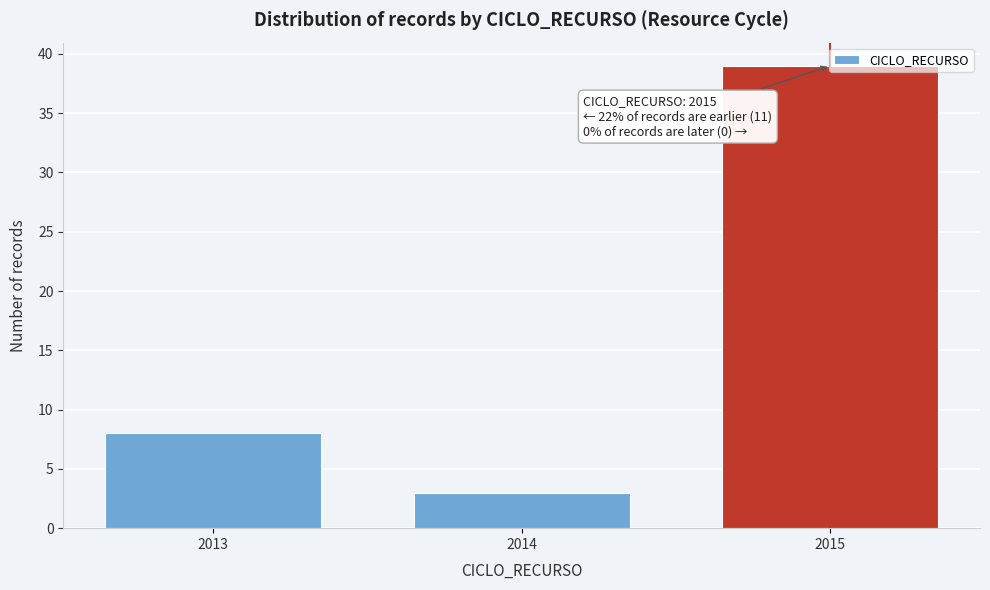

Which range on the x-axis has the tallest bar?

2014.5 to 2015.5